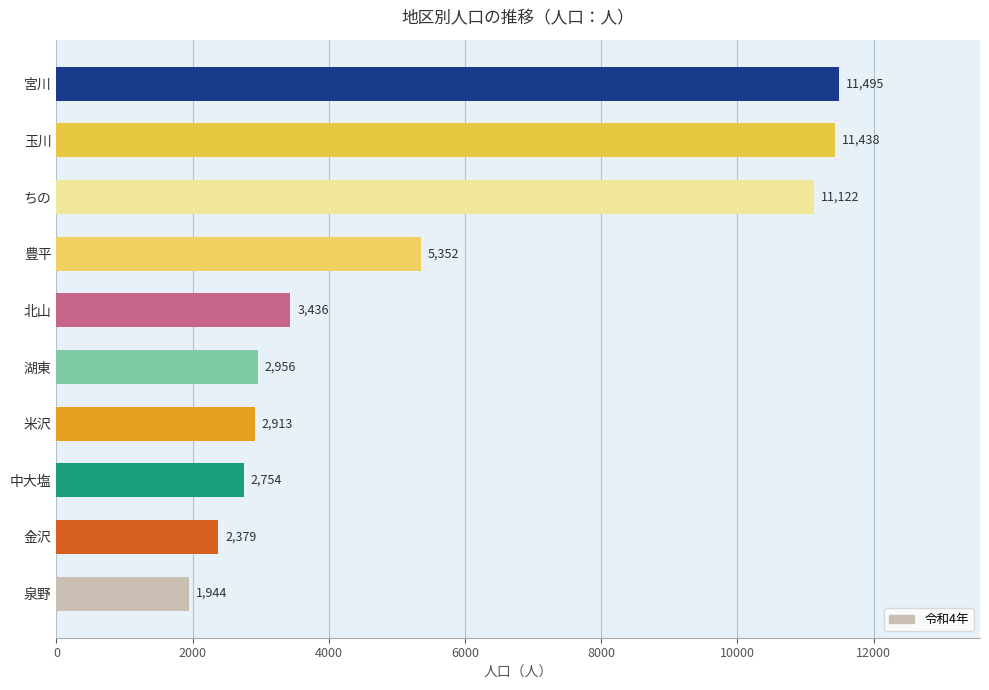

Reading top to bottom, transcribe all the data shown in this chart.

11495	11438	11122	5352	3436	2956	2913	2754	2379	1944